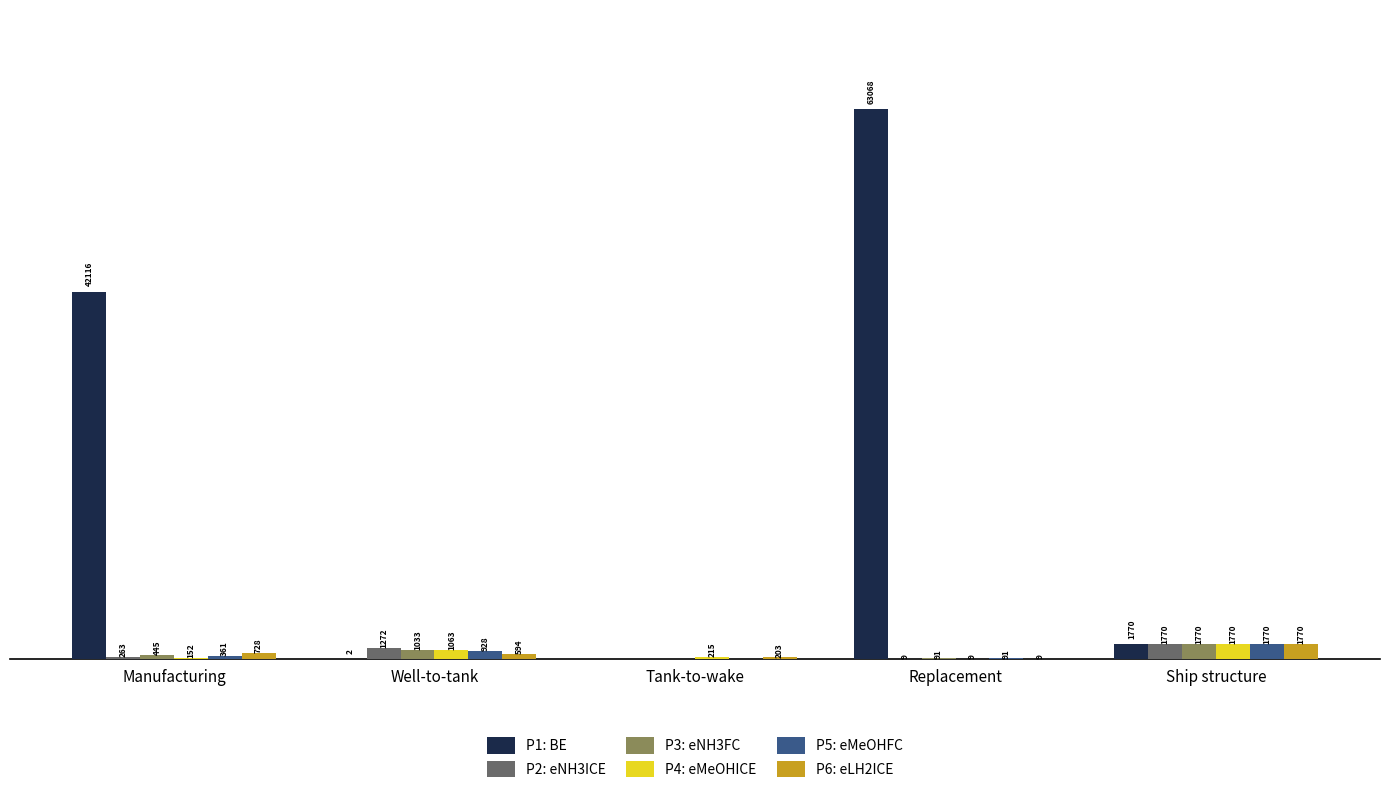

Are the bars horizontal?

No